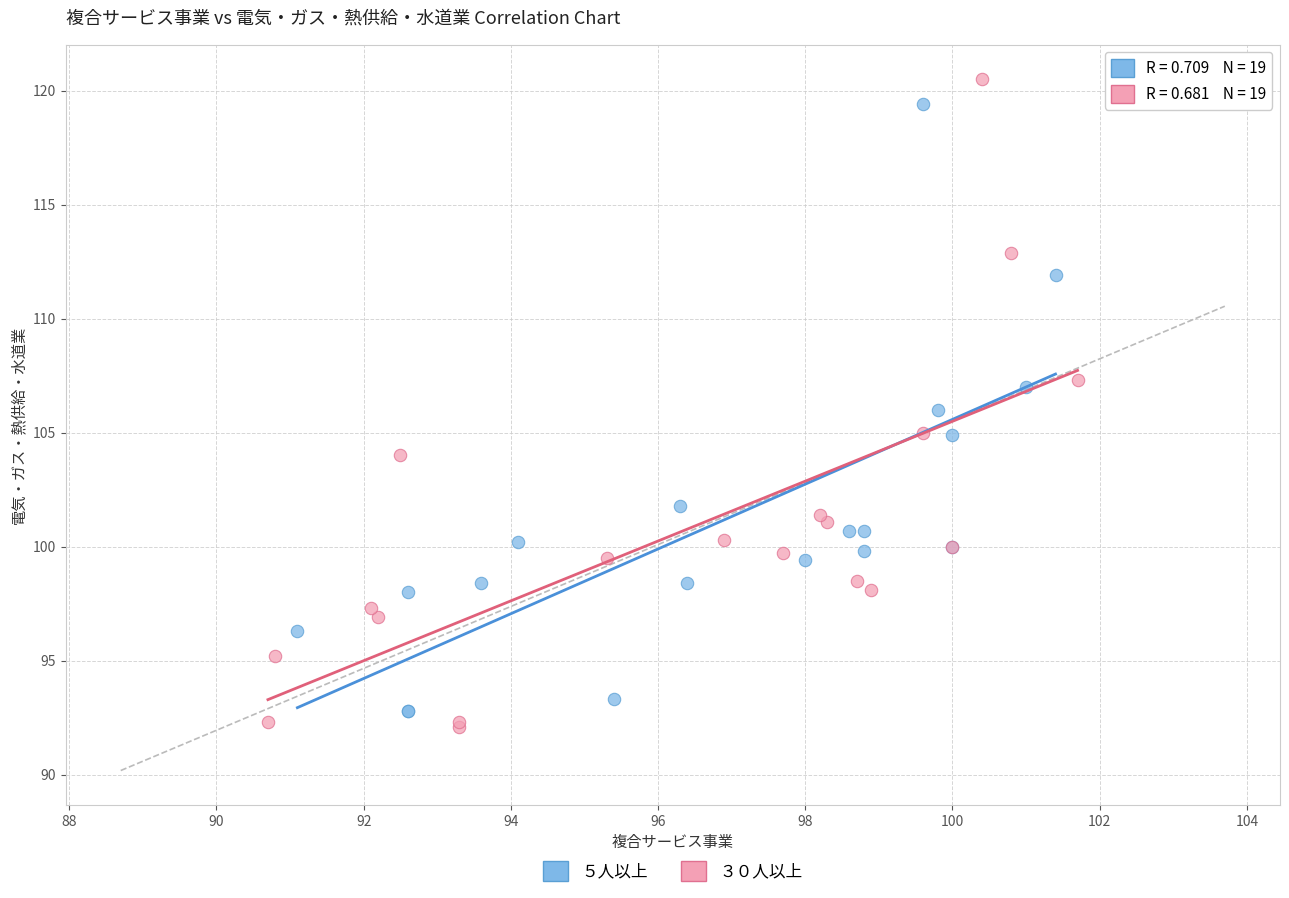

Which series has the widest spread of Y values?

３０人以上